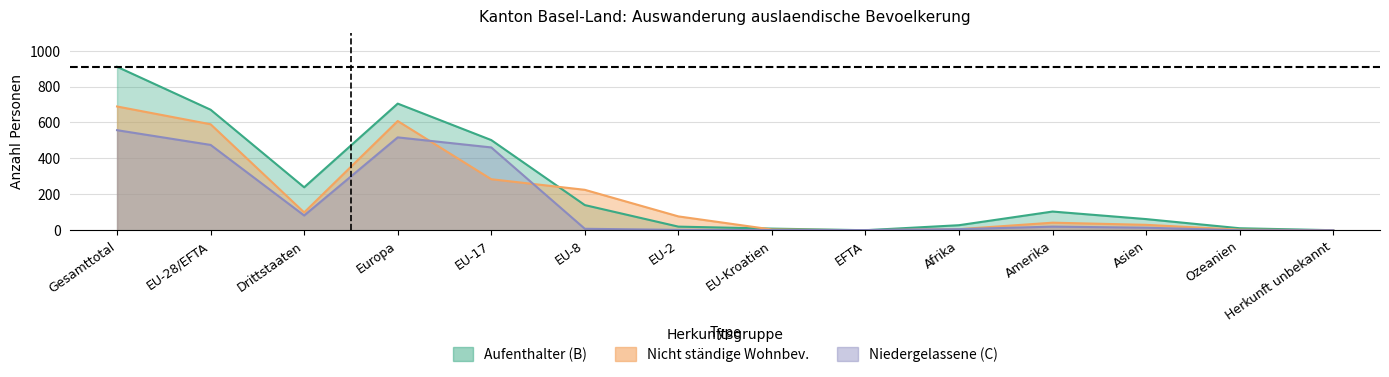

Between Ozeanien and Herkunft unbekannt, which series saw the biggest shift?

Aufenthalter (B) Total